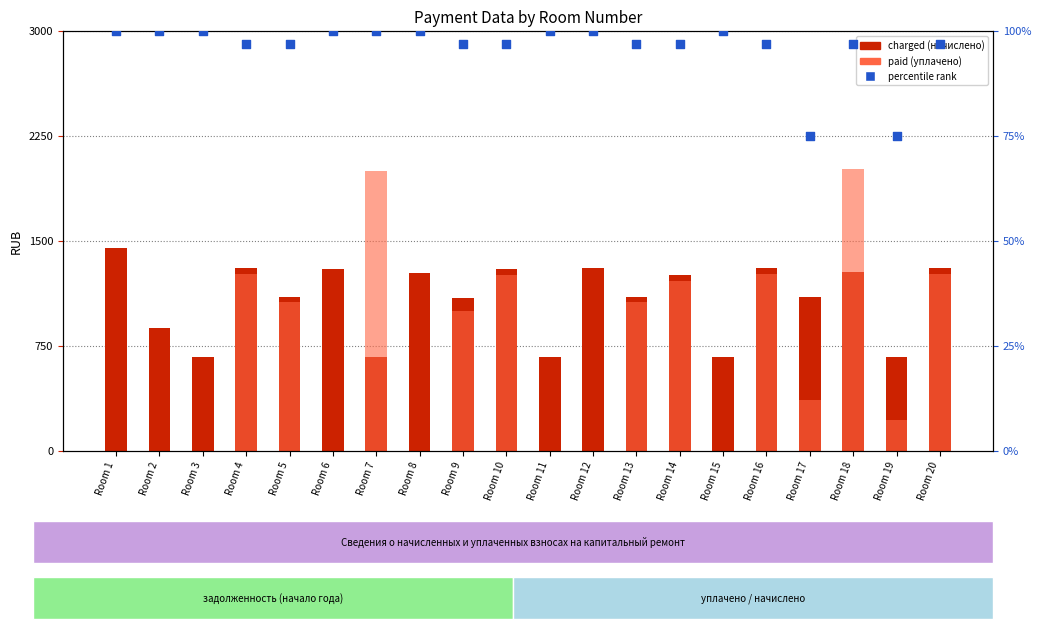

Is the value of charged (начислено) at Room 5 greater than the value of percentile rank at Room 13?

Yes